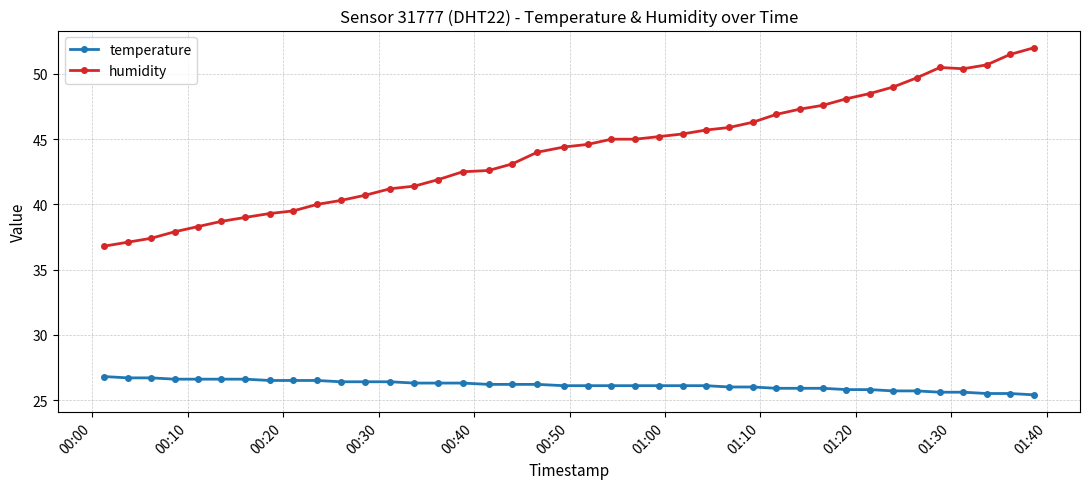

At how many categories does at least one series exceed 28?

40